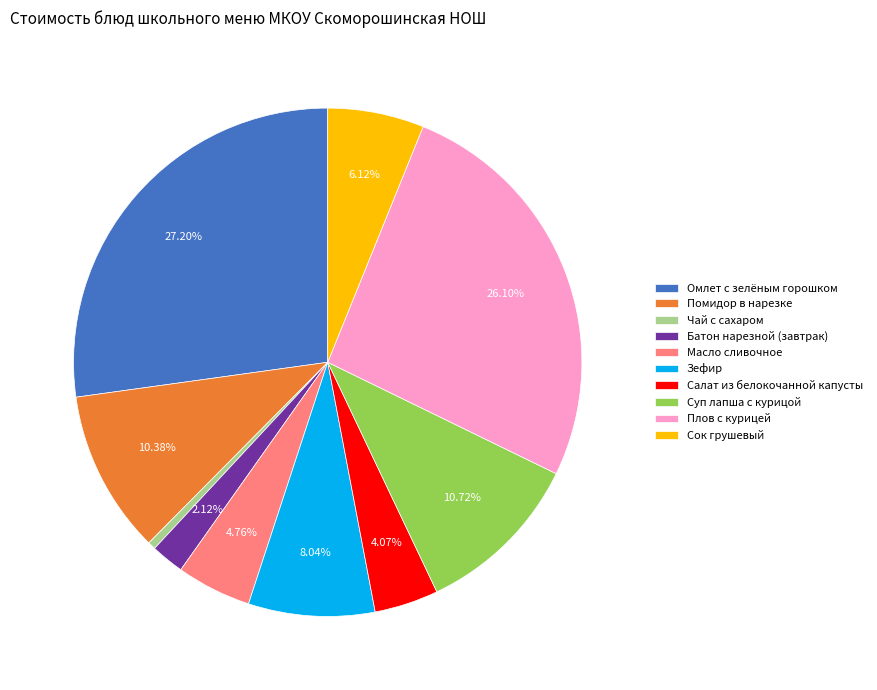

How many segments does this pie chart have?

10